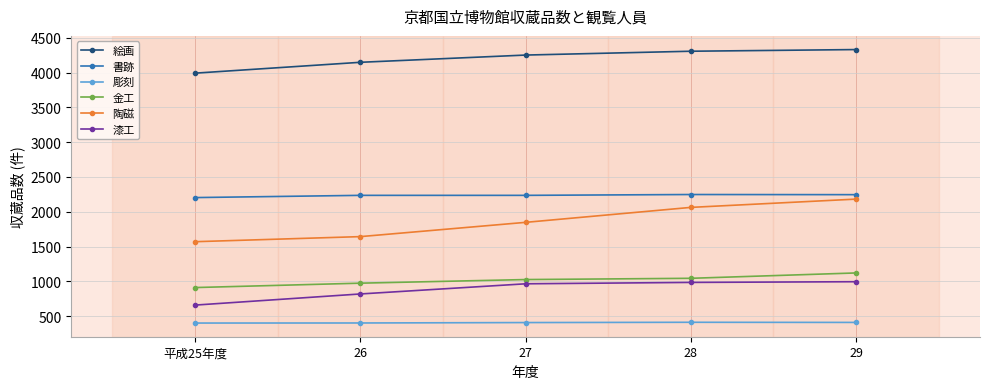

At how many categories does at least one series exceed 3458?

5